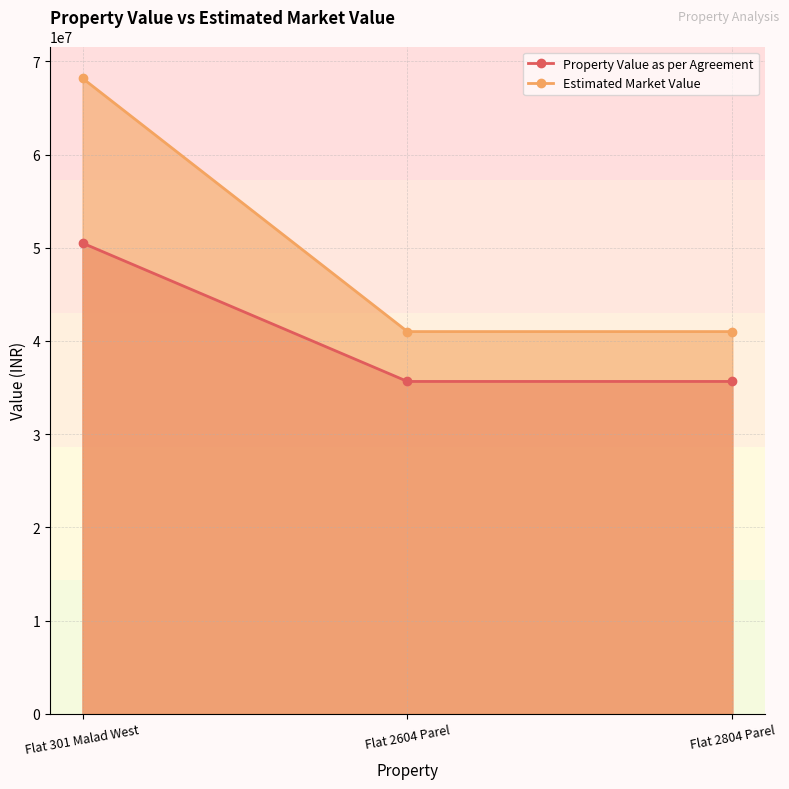

What is the value of the Estimated Market Value point at the 2nd from the left?

41006961.0